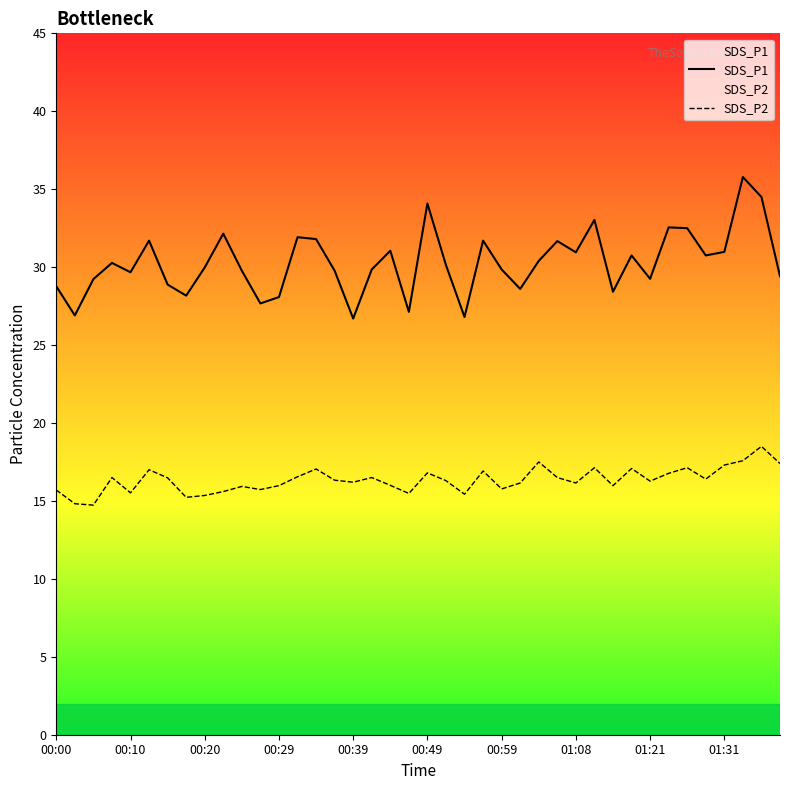

What is the lowest value of the SDS_P1 series?

26.7